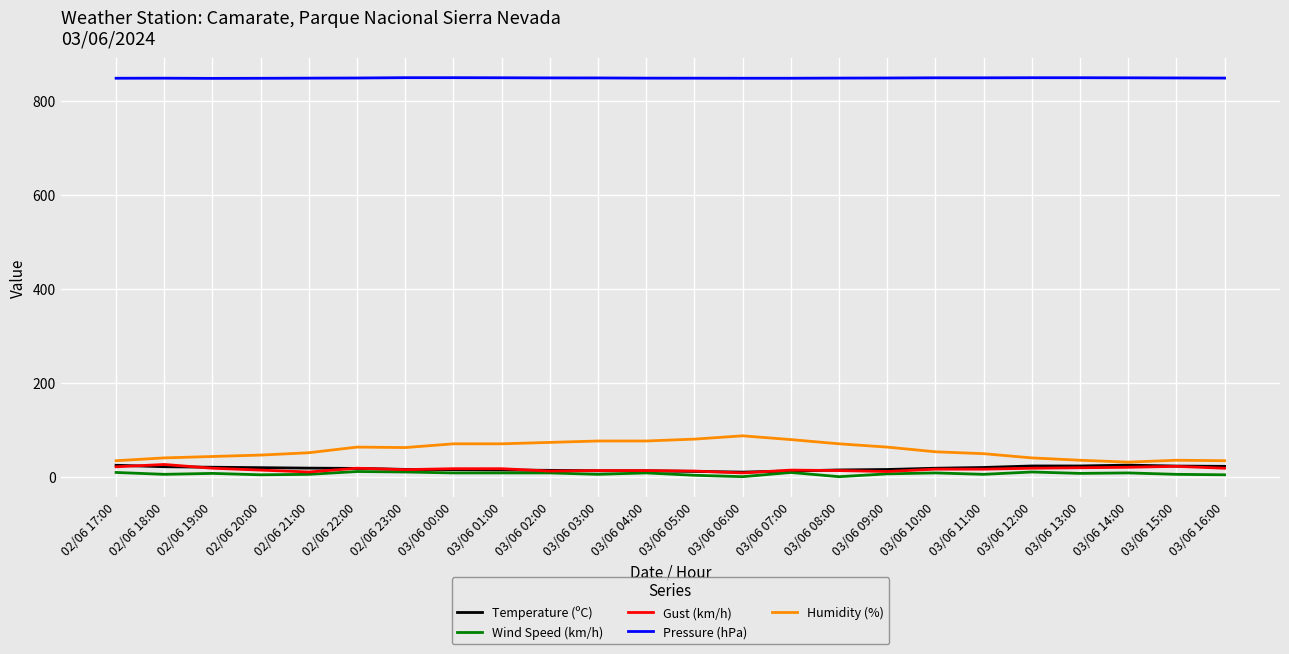

What is the difference between the maximum and second lowest values in the Pressure (hPa) series?

1.3